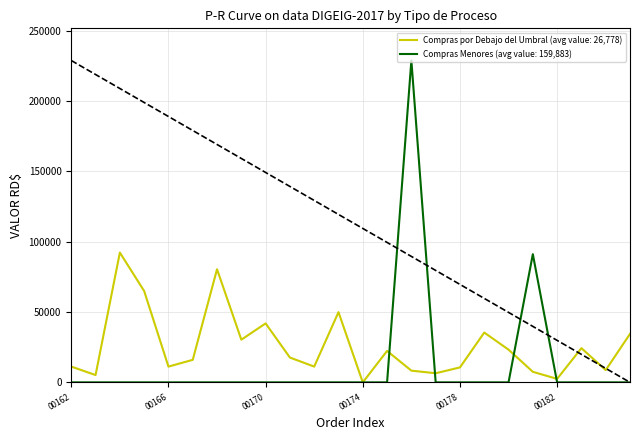

List the series in order of their peak value, highest first.

Compras Menores (avg value: 159,883), Compras por Debajo del Umbral (avg value: 26,778)